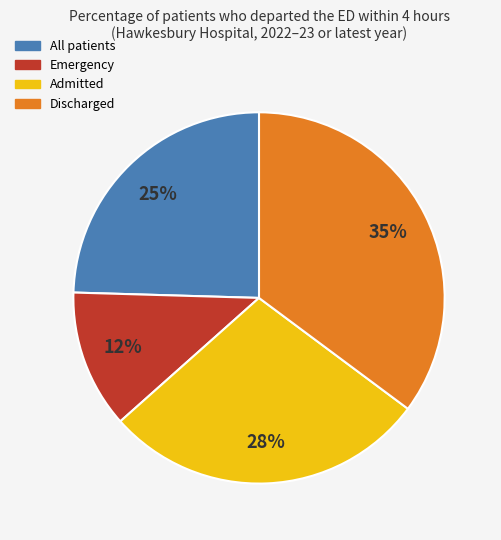

Combined, do Admitted and All patients account for over 50%?

Yes